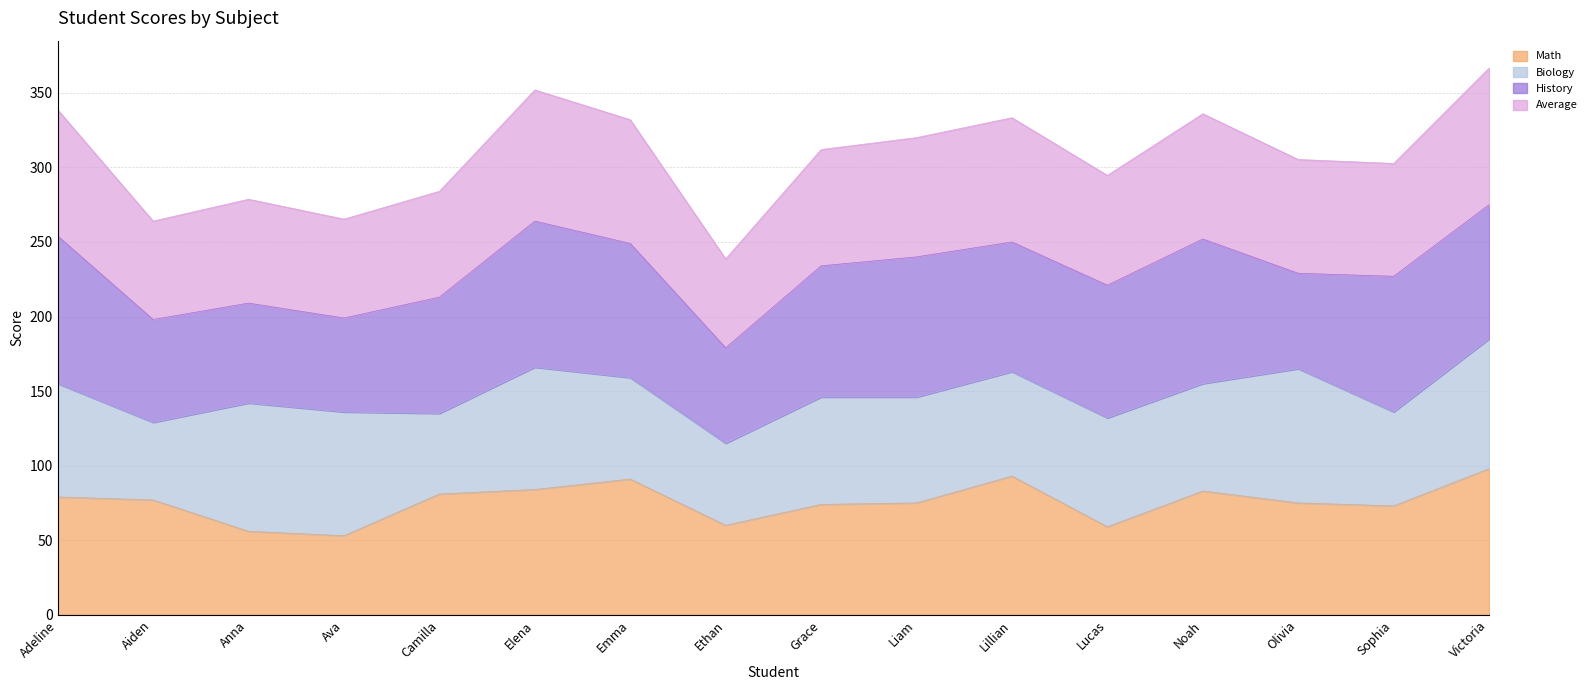

Where is the first local maximum for Average?

Anna